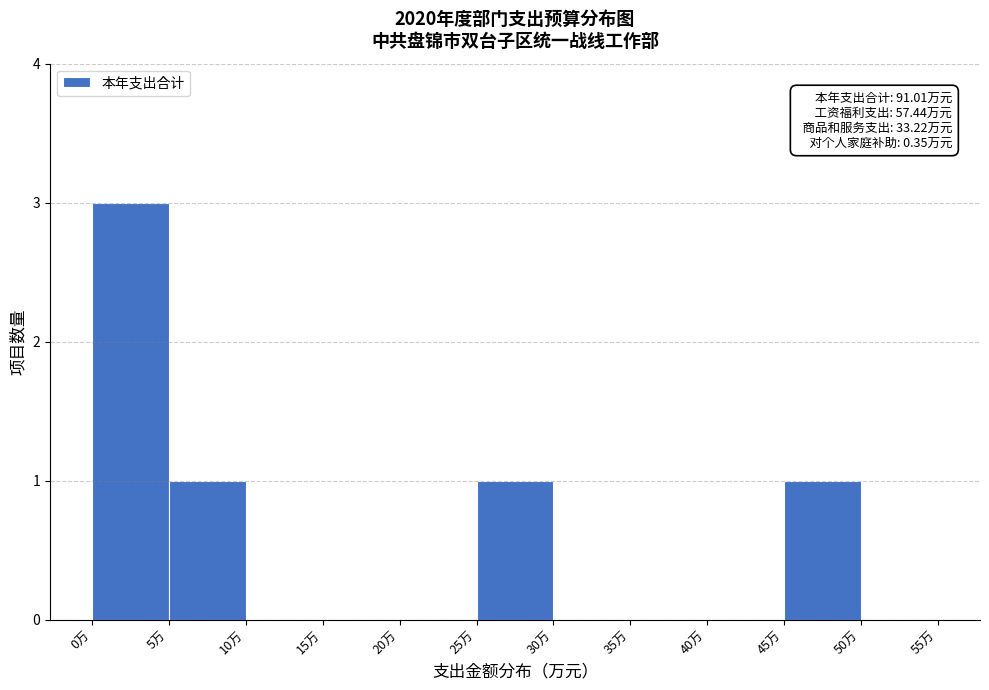

Which range on the x-axis has the tallest bar?

0 to 5